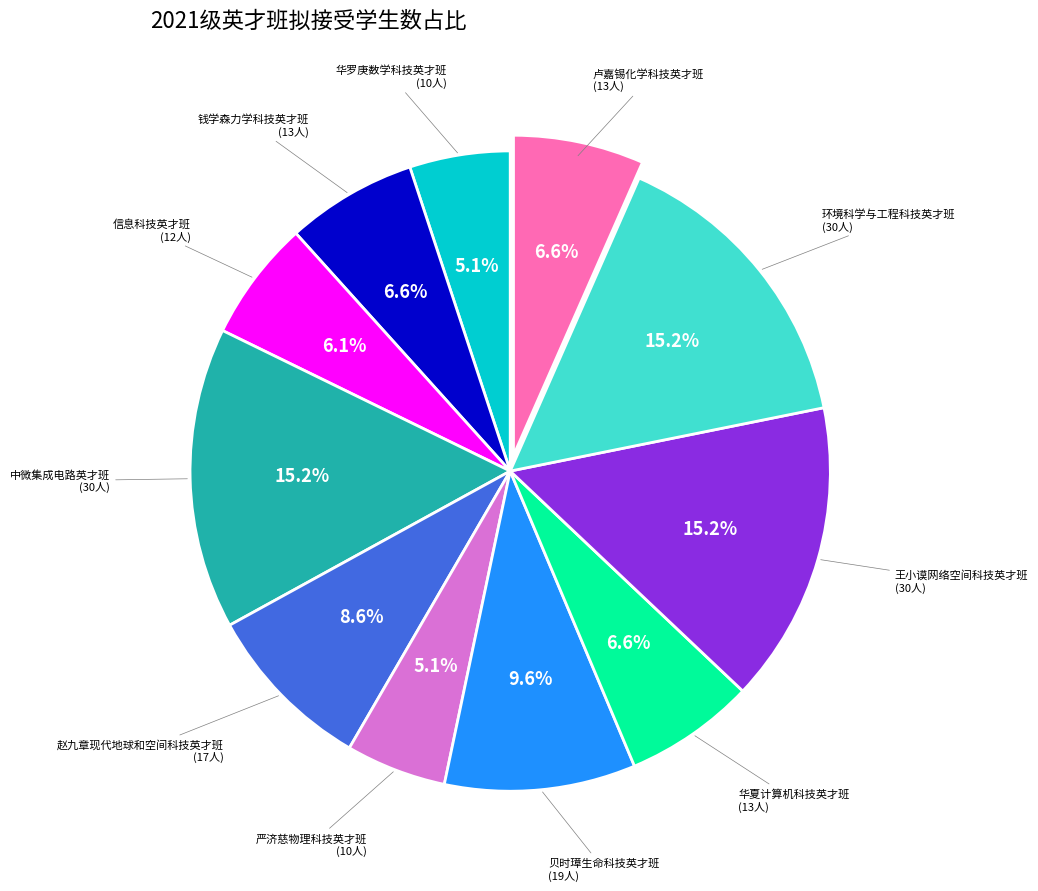

Does any single category account for the majority?

No